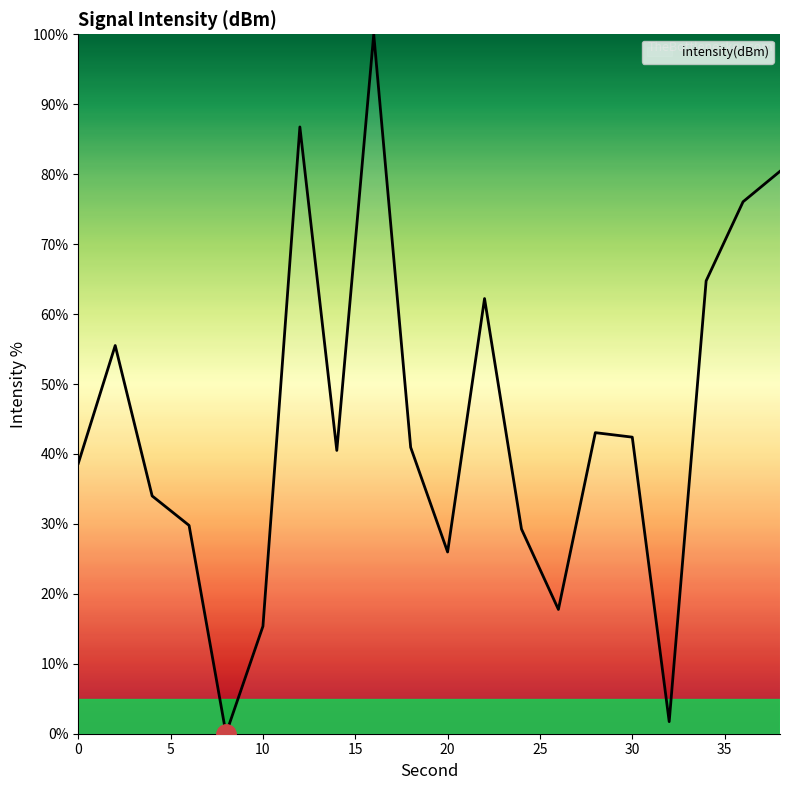

What is the greatest value displayed?

100.0